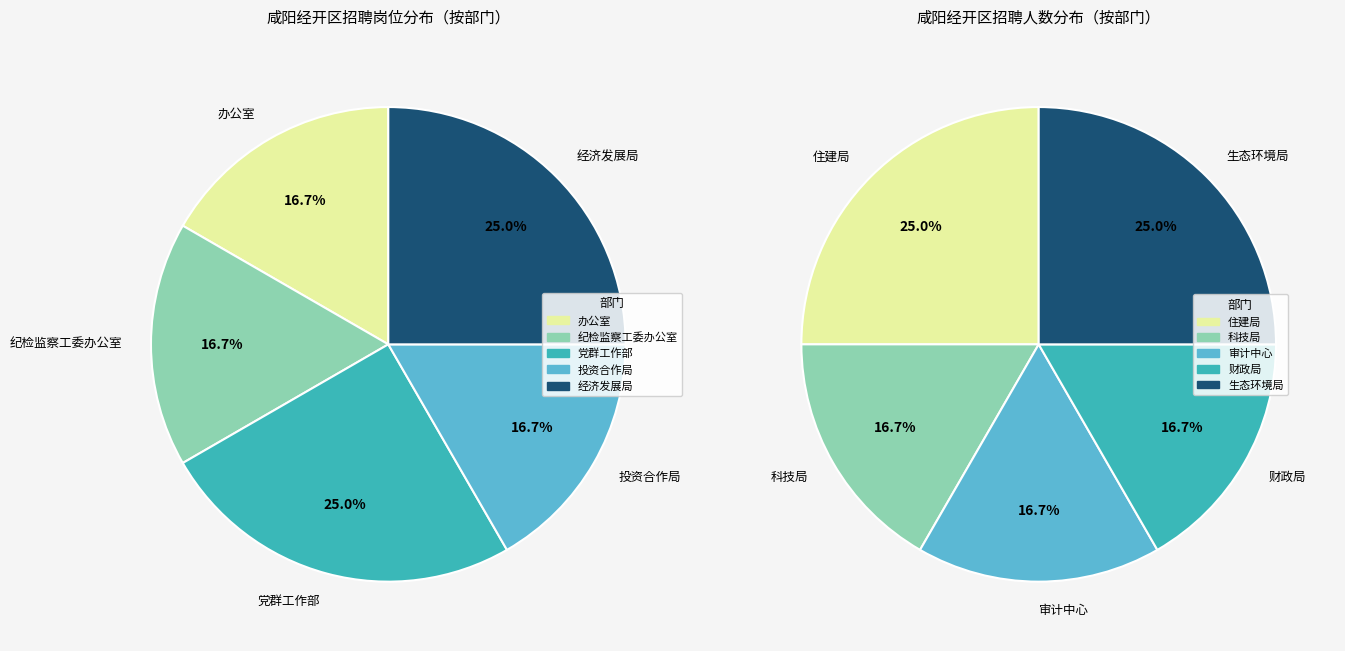

How many segments does this pie chart have?

10